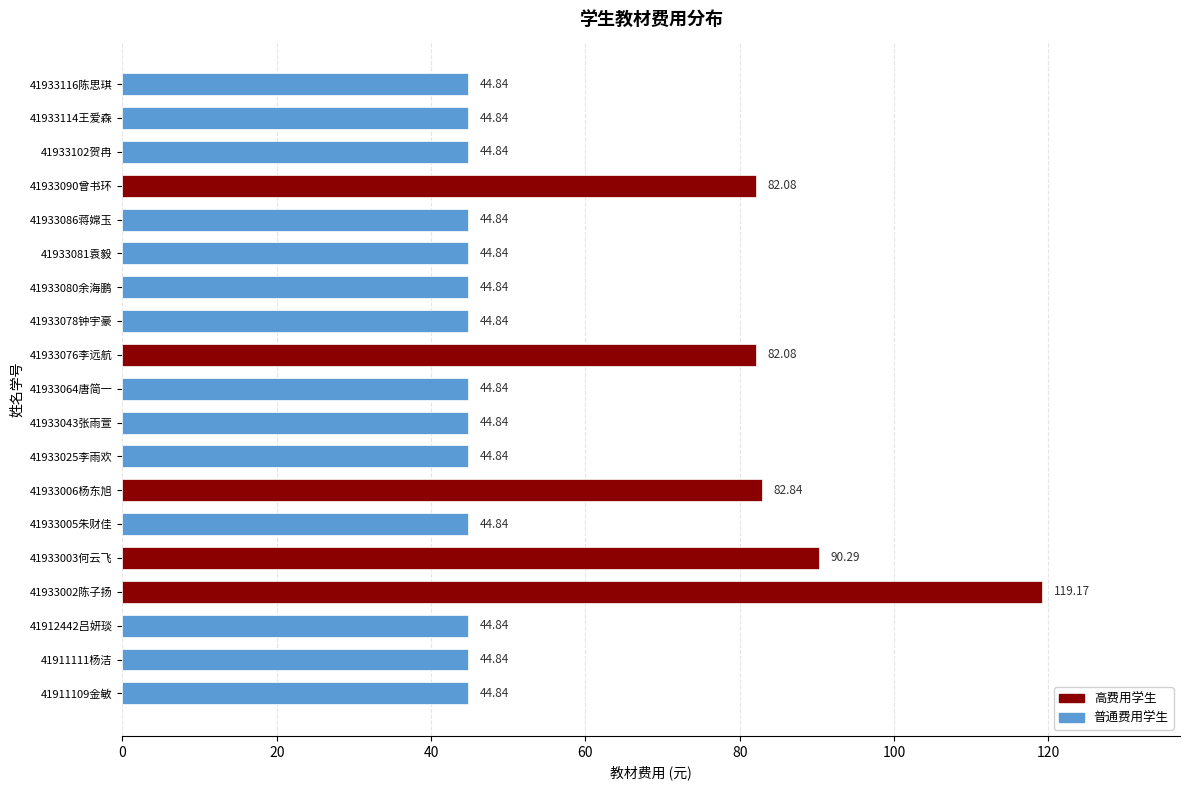

Does the chart contain stacked bars?

No